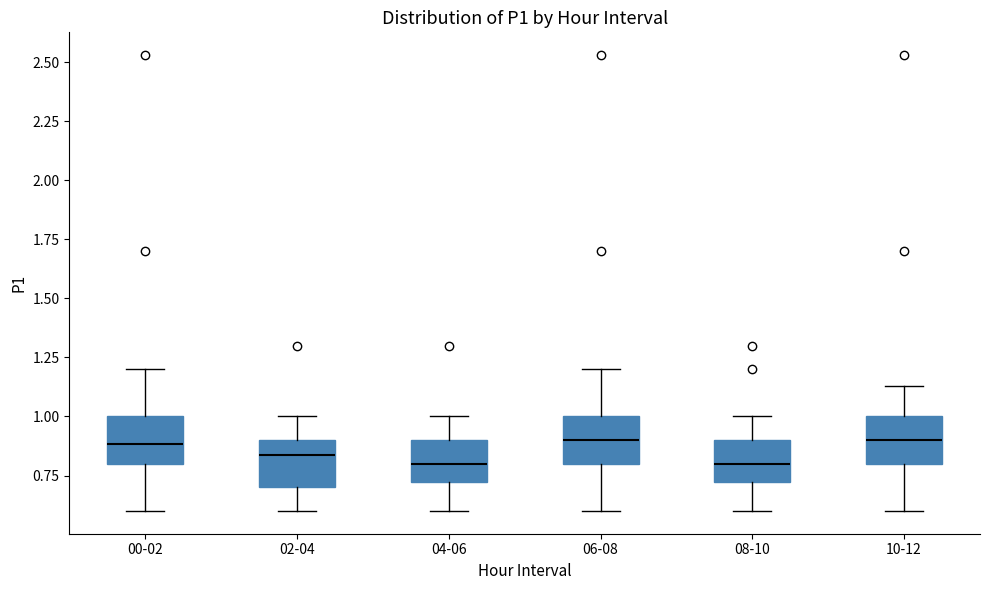

Where is the lower edge of the box for 04-06 on the y-axis? The values are not printed on the chart, so give them approximately, as read against the axis.

0.70